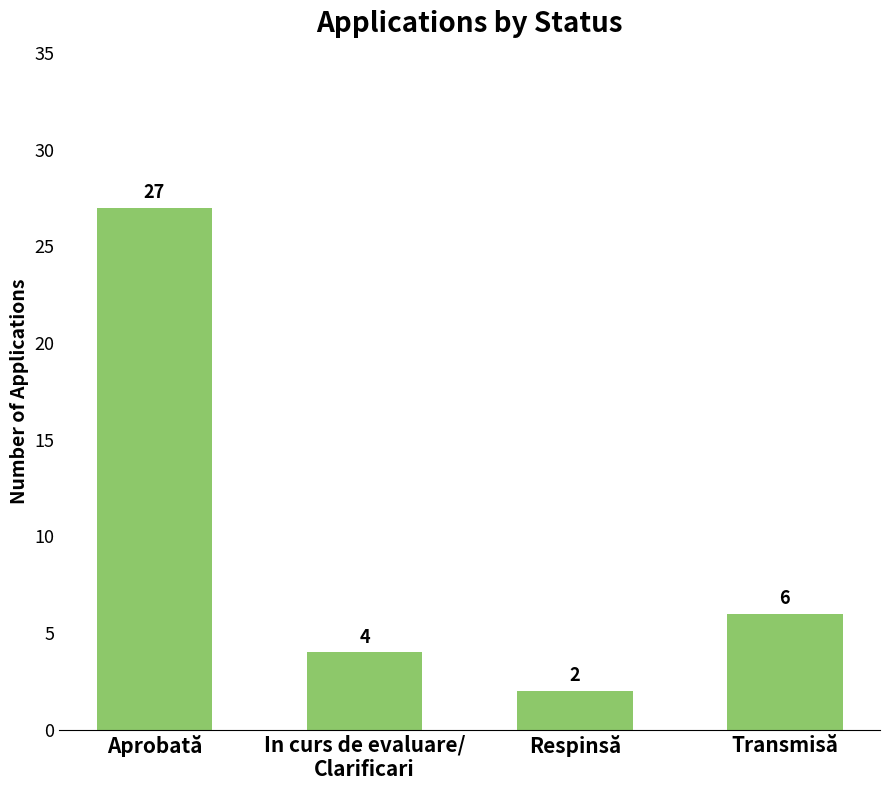

List the labels in order of value, largest first.

Aprobată, Transmisă, In curs de evaluare/
Clarificari, Respinsă